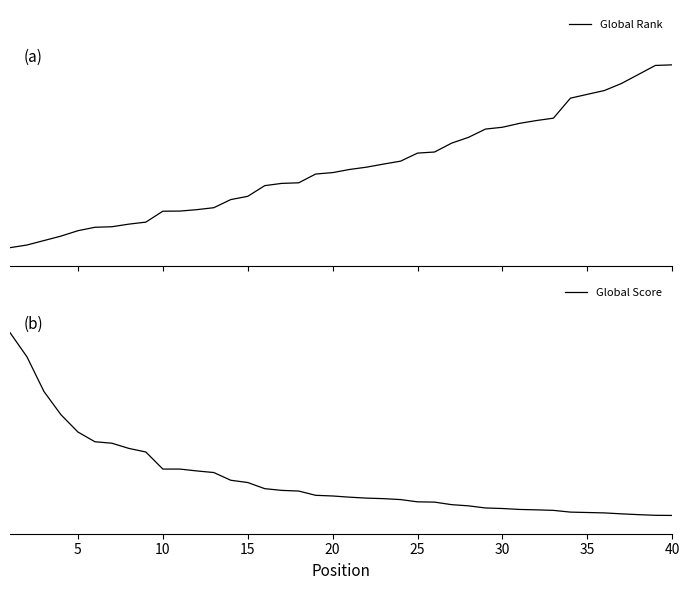

What are all the series names shown in the legend?

Global Rank, Global Score